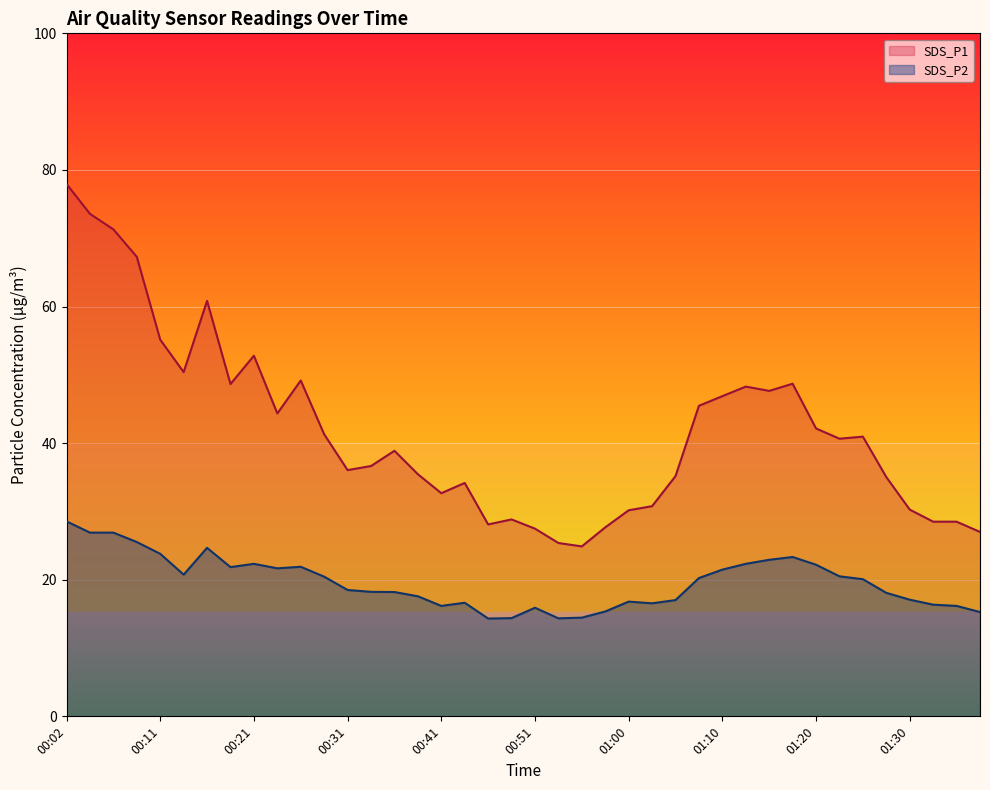

Which series has the widest spread of values?

SDS_P1